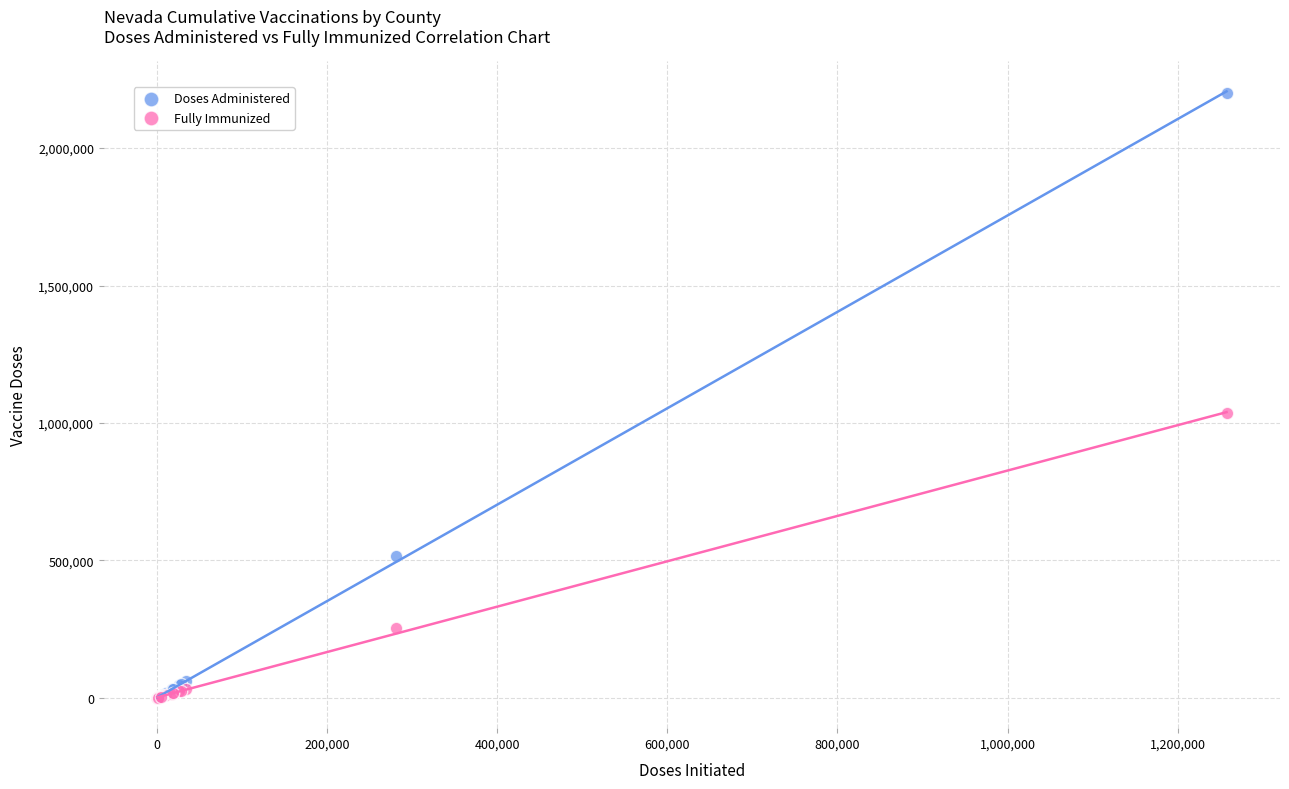

Which series contains the highest Y value?

Doses Administered